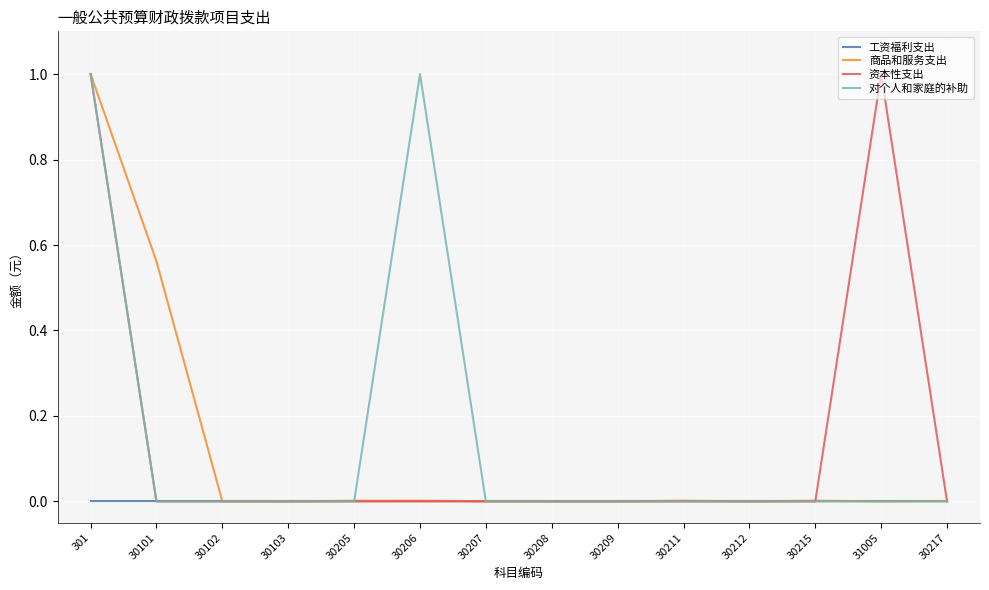

At which category is the sum across all series the highest?

301